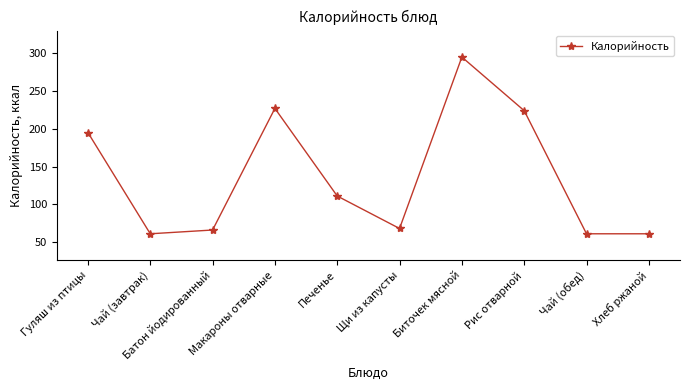

At which category does the chart reach its peak across all series?

Биточек мясной